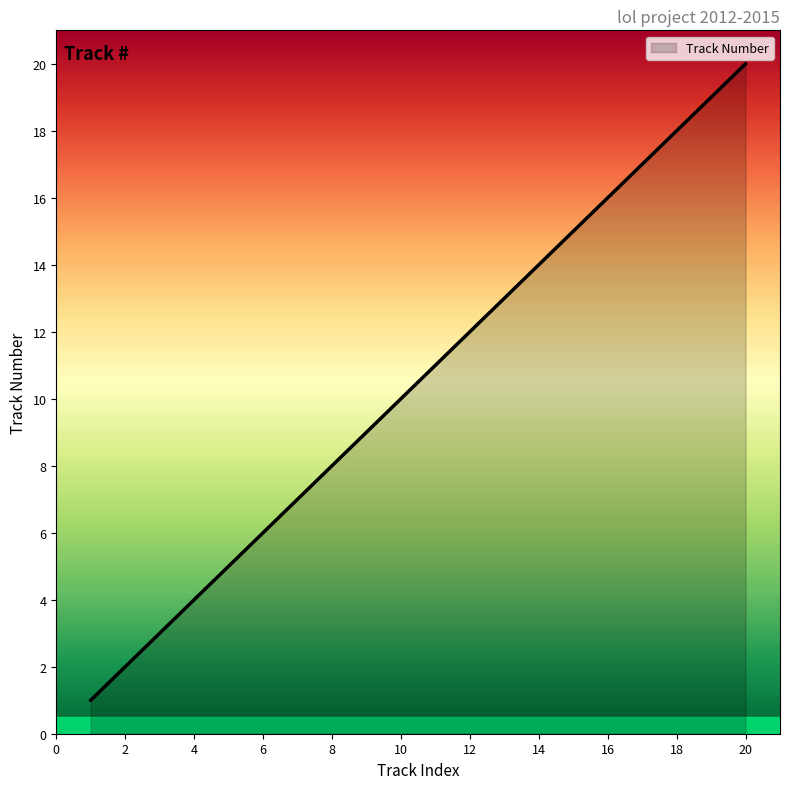

What is the greatest value displayed?

20